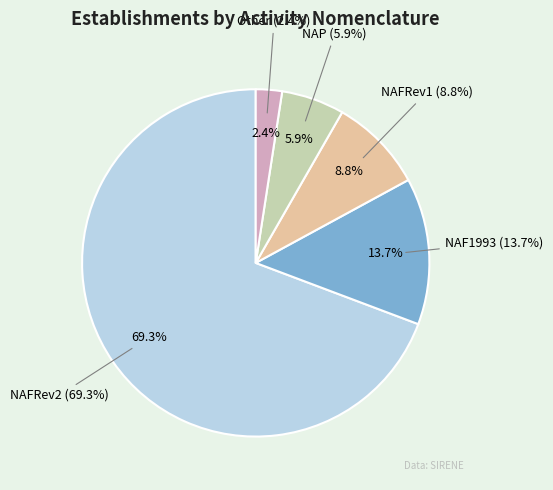

Which category has the biggest portion of the pie?

NAFRev2